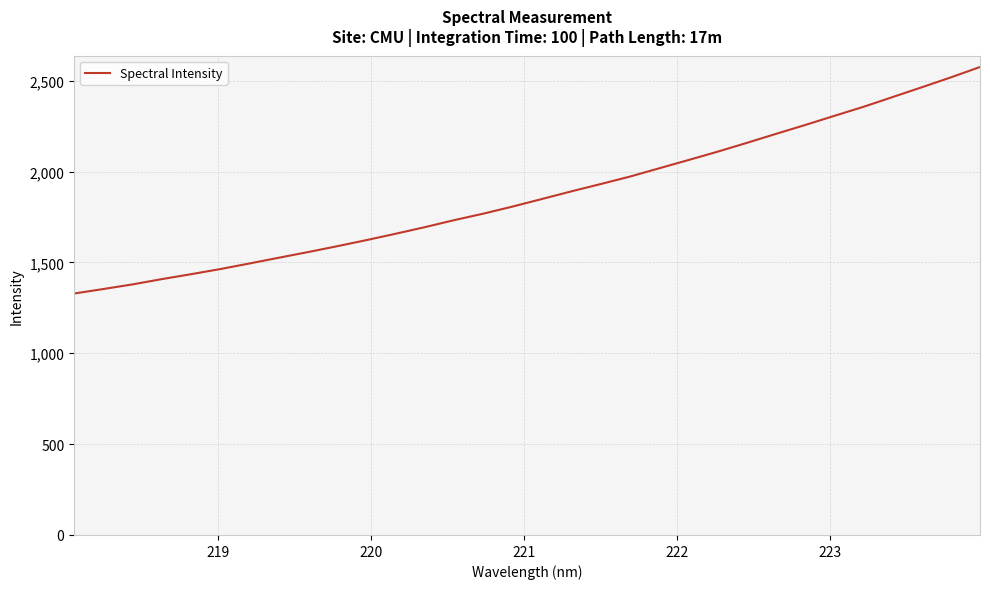

True or false: there are more than 2 points higher than both neighbors.

False